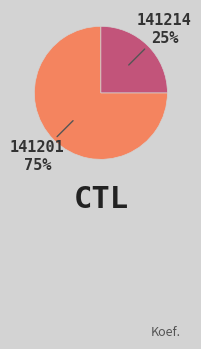

To the nearest percent, what is the difference between the largest and smallest slice percentages?

50%